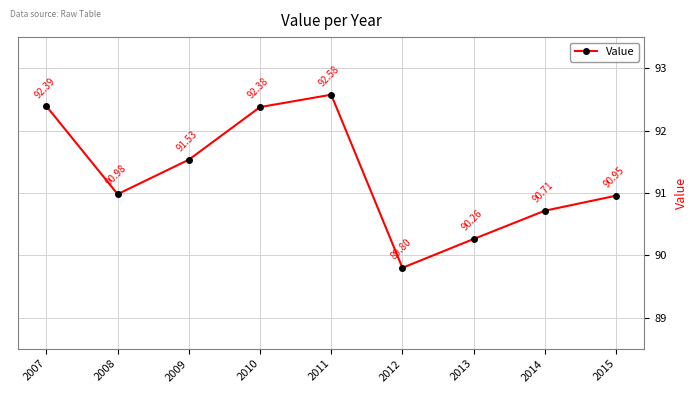

What is the value of the 6th point from the left?

89.8